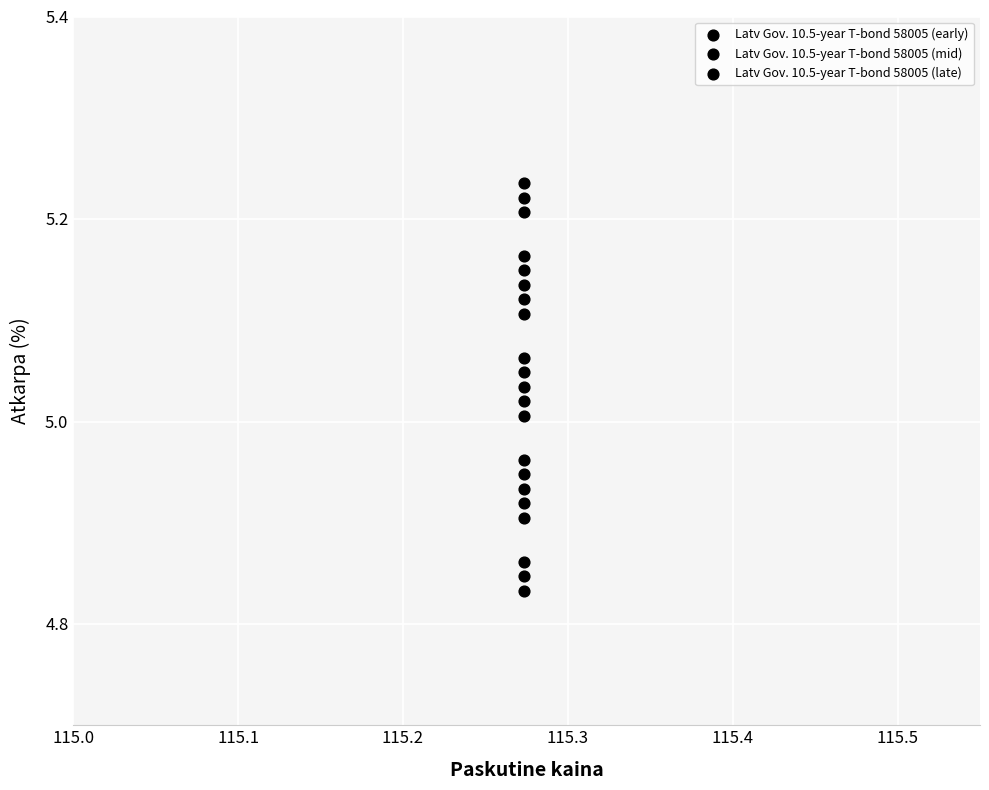

How many data points are displayed?

21